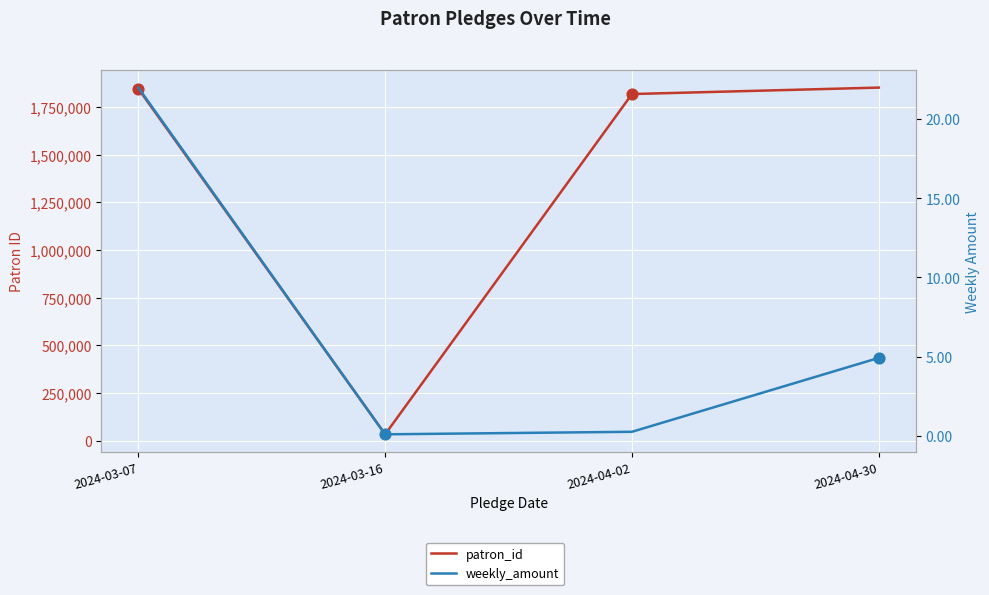

What is the total value across all series at 2024-03-16?

32667.1